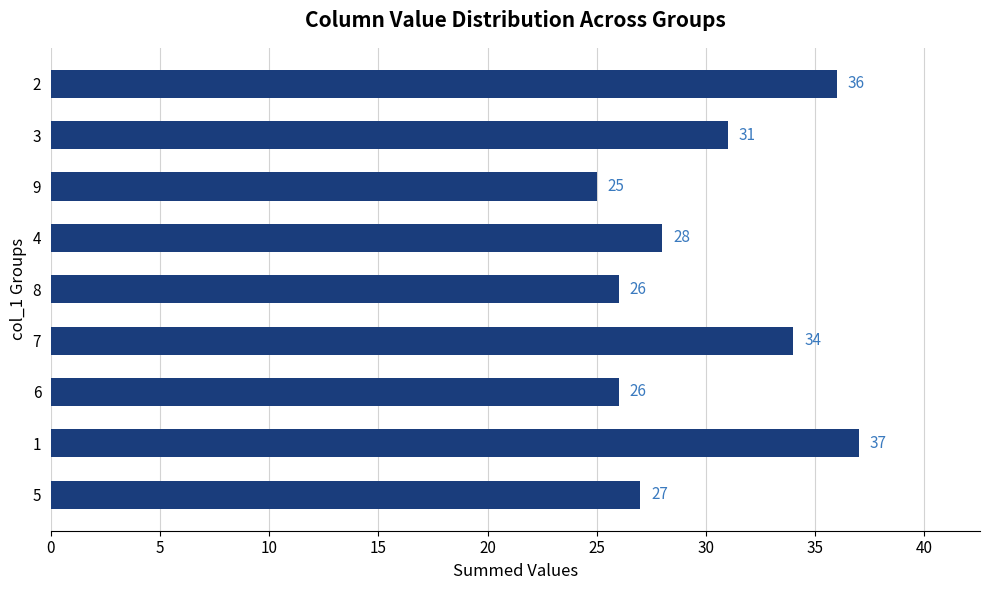

What is the approximate value at 2, to the nearest 10?

40